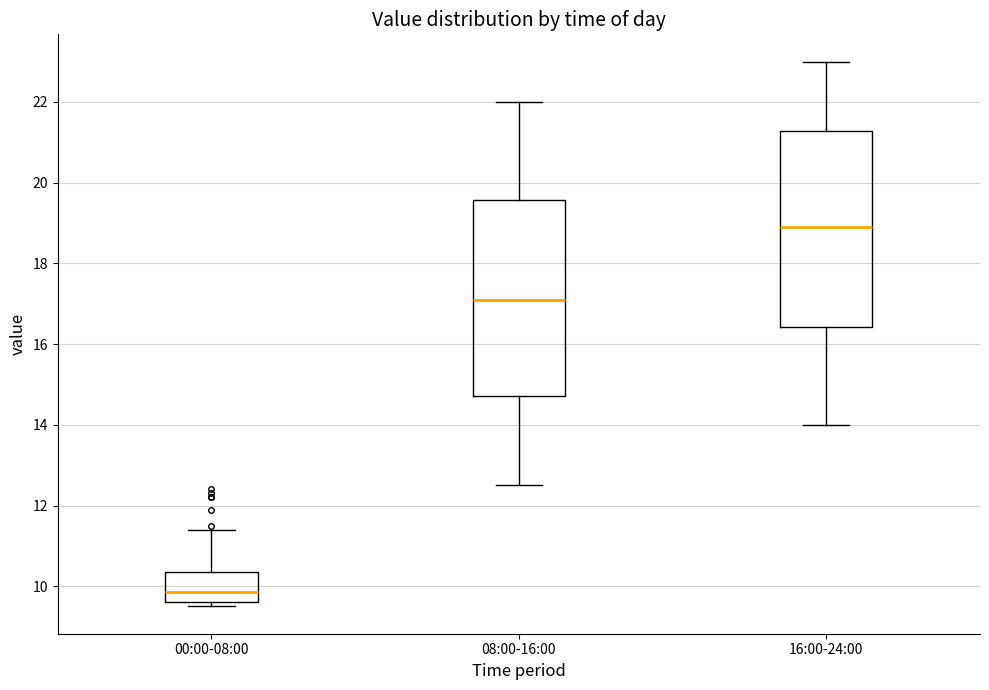

Reading left to right, transcribe this box plot: for each box, give where its median line is, the range the box spans, and where its two whiskers end, as read against the y-axis. The values are not printed on the chart, so give them approximately, as read against the axis.

00:00-08:00: median 9.8, box 9.6 to 10.4, whiskers 9.6 (just below the box's lower edge) to 11.4
08:00-16:00: median 17.2, box 14.8 to 19.6, whiskers 12.6 to 22.0
16:00-24:00: median 19.0, box 16.4 to 21.2, whiskers 14.0 to 23.0